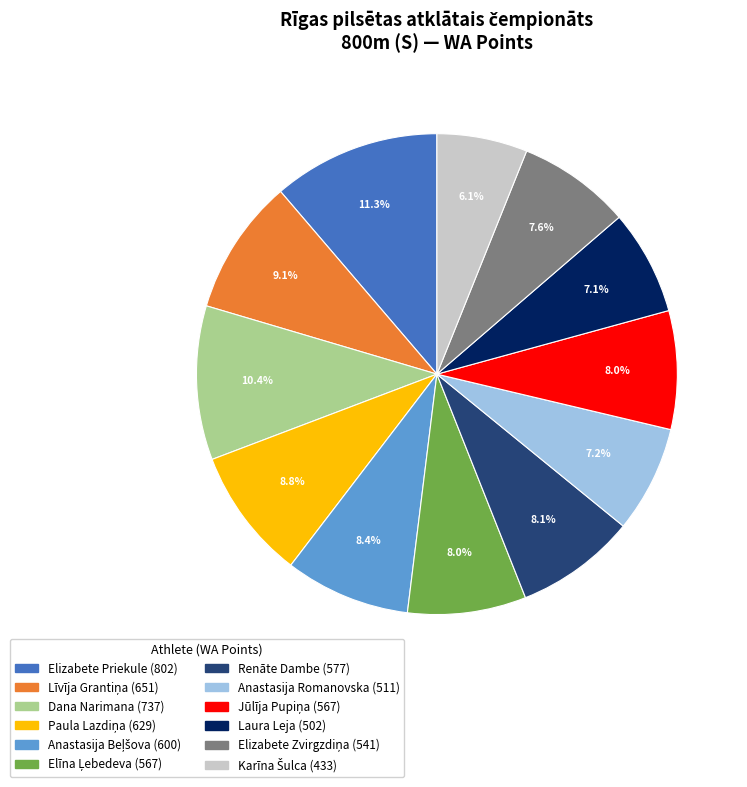

What is the ratio of the value at Dana Narimana to the value at Anastasija Romanovska?

1.4